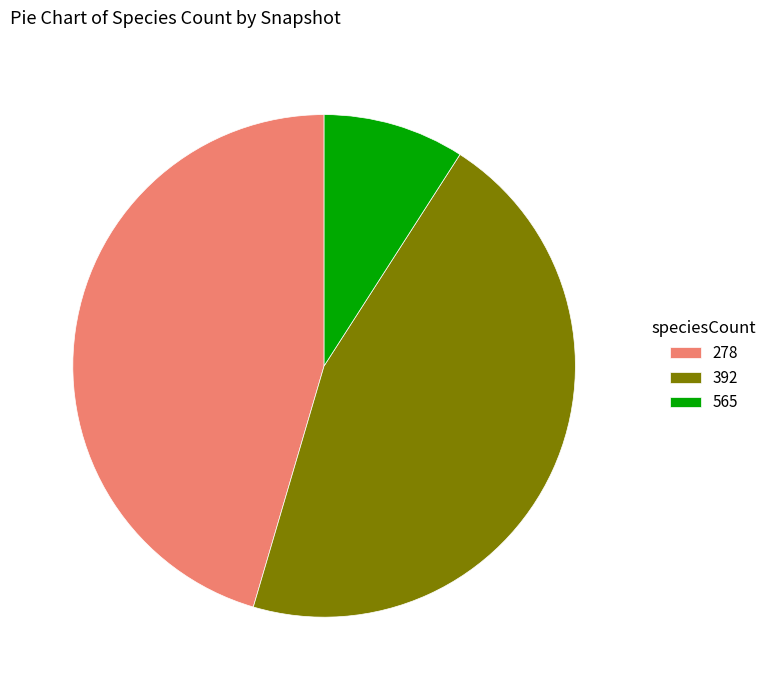

What is the ratio of the value at 278 to the value at 392?

1.0